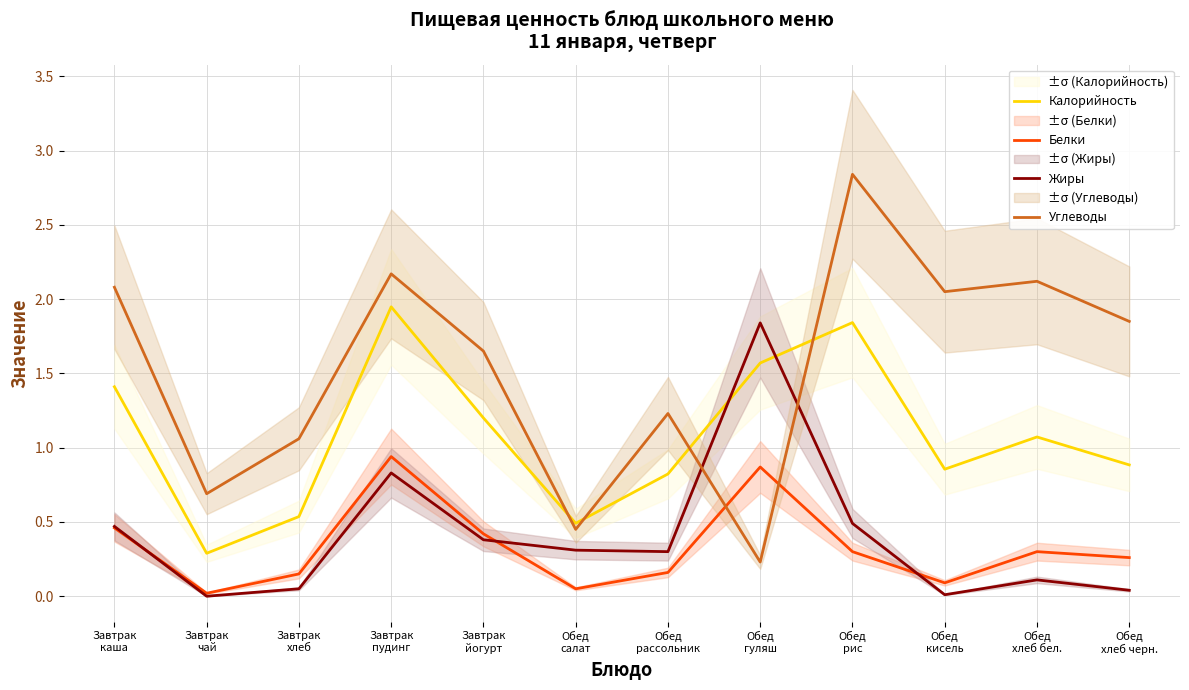

What is the label of the 1st point from the left?

Завтрак
каша